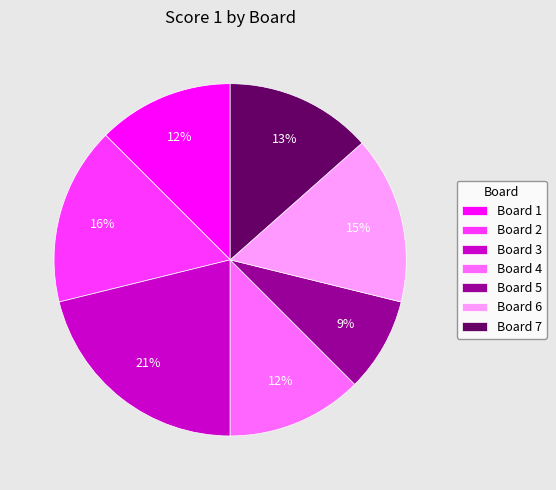

Is it true that Board 1 is 12% of the pie?

True